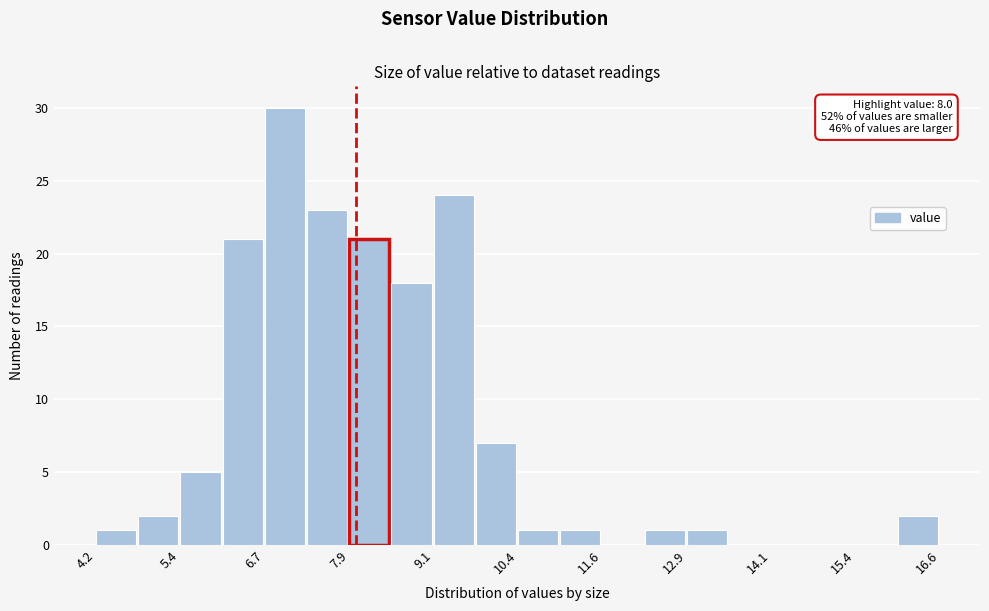

Read against the x-axis, roughly where is the centre of the tallest bar?

7.0